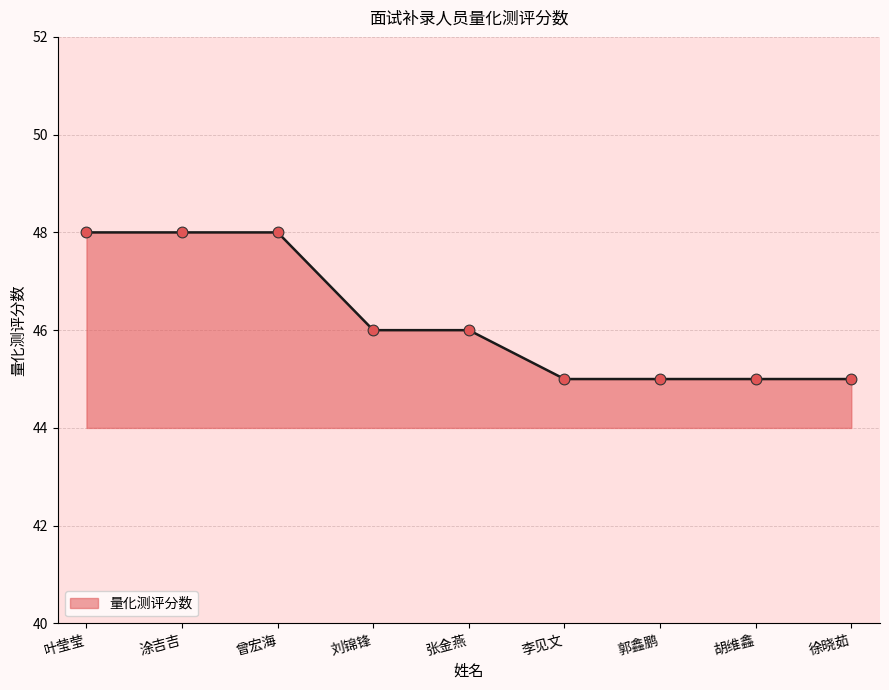

What is the change in value from 曾宏海 to 胡维鑫?

-3